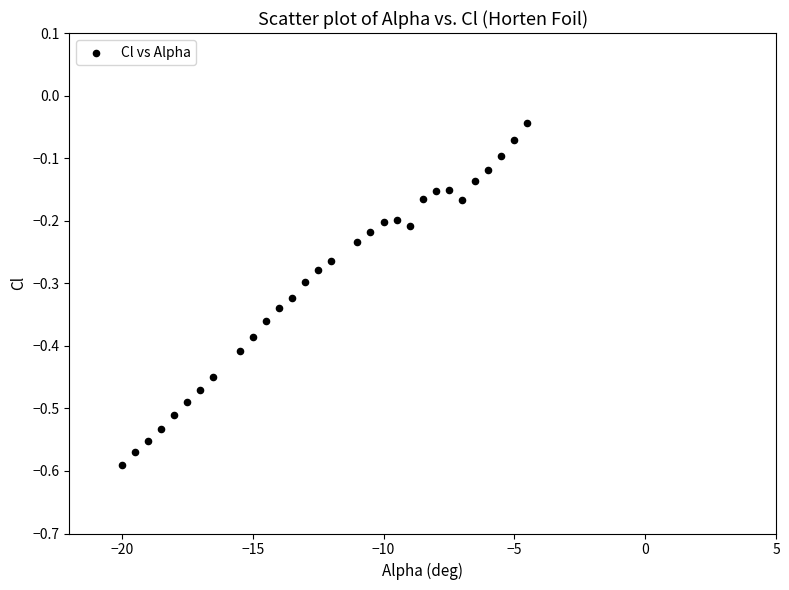

What is the range of X values (max minus min)?

15.5